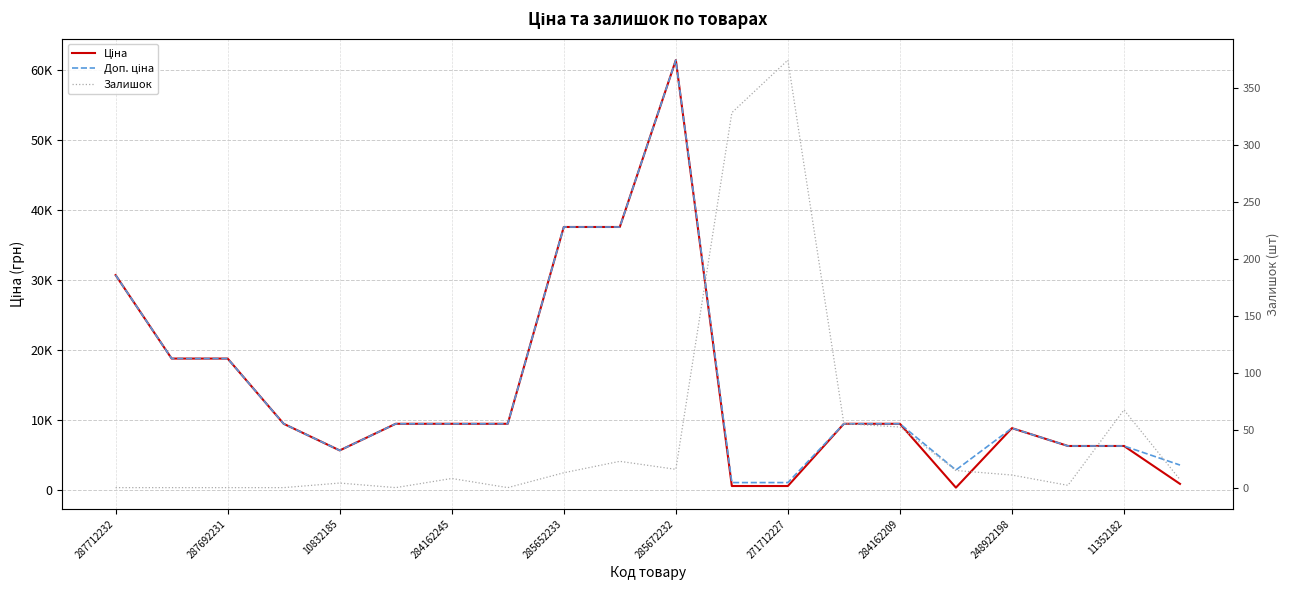

How many values in Залишок are above zero?

14